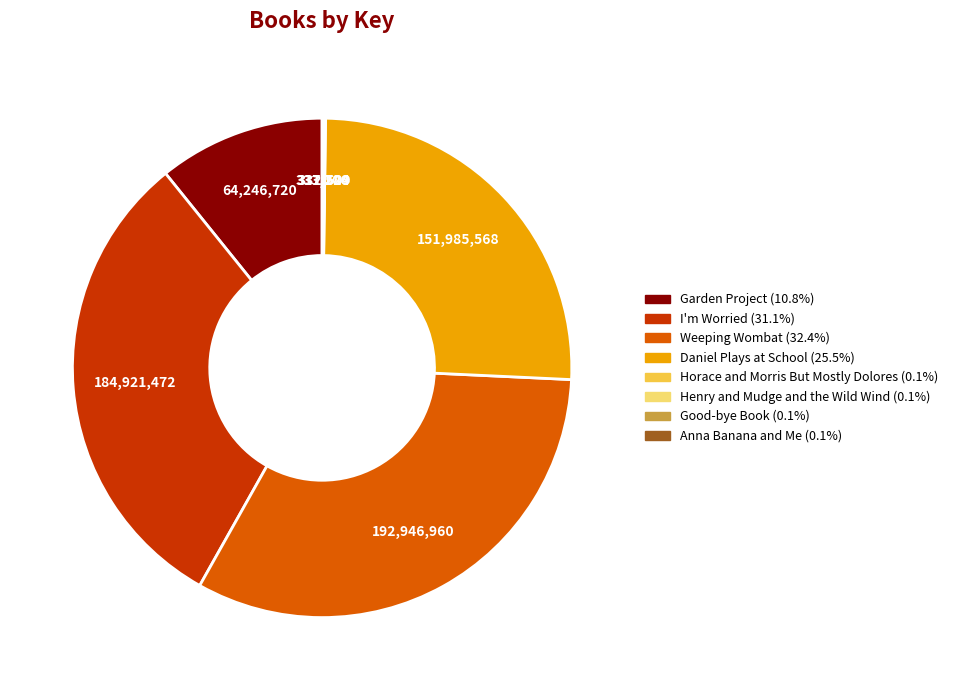

Which category has the biggest portion of the pie?

Weeping Wombat